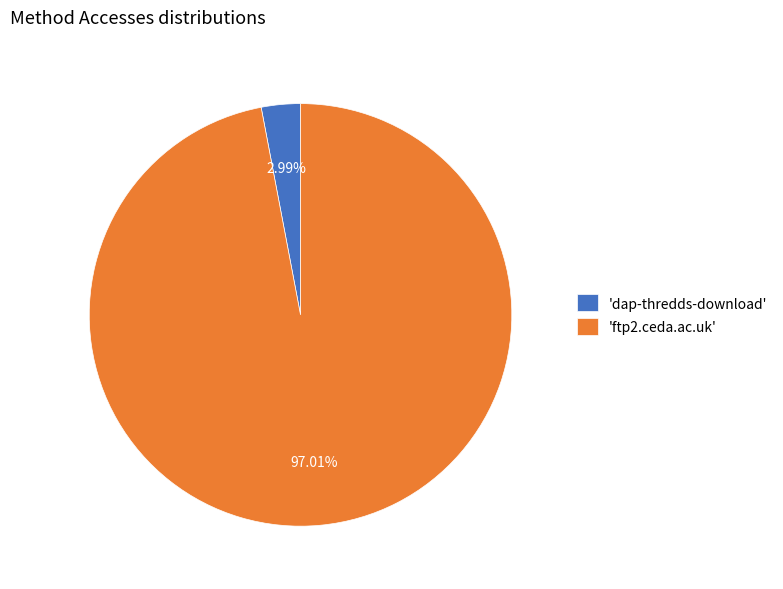

Is there a majority slice in this chart?

Yes